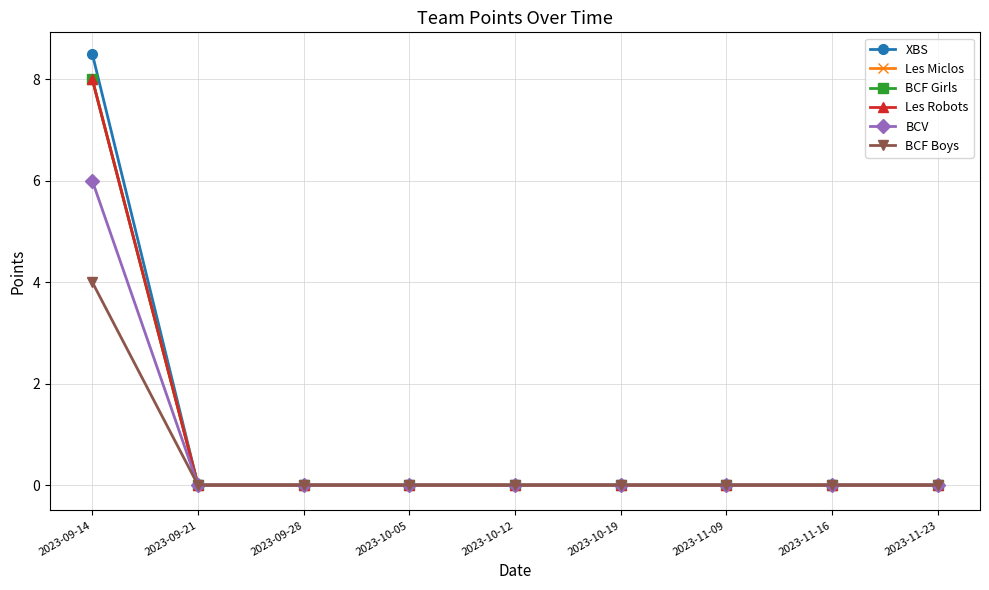

Is this an area chart (filled region under the line)?

No